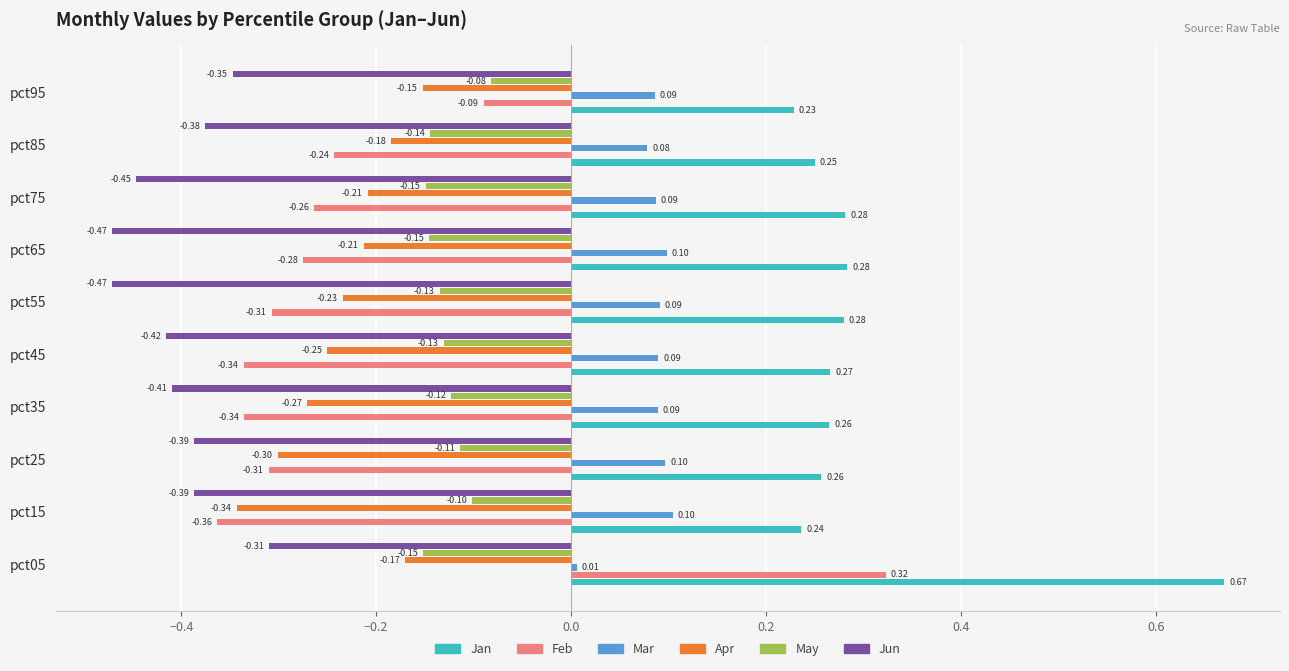

What is the sum of all May values?

-1.3